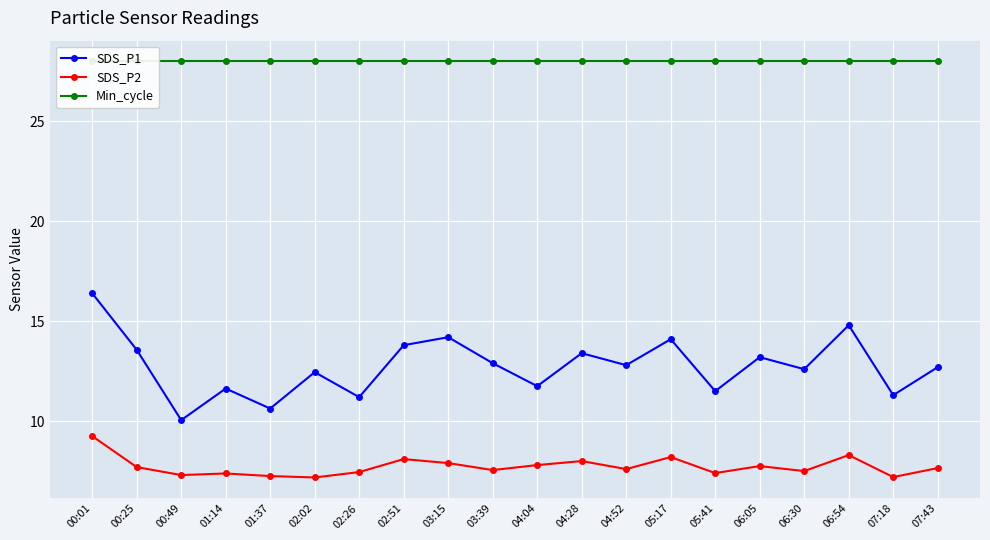

Does the chart display data point markers on the line(s)?

Yes